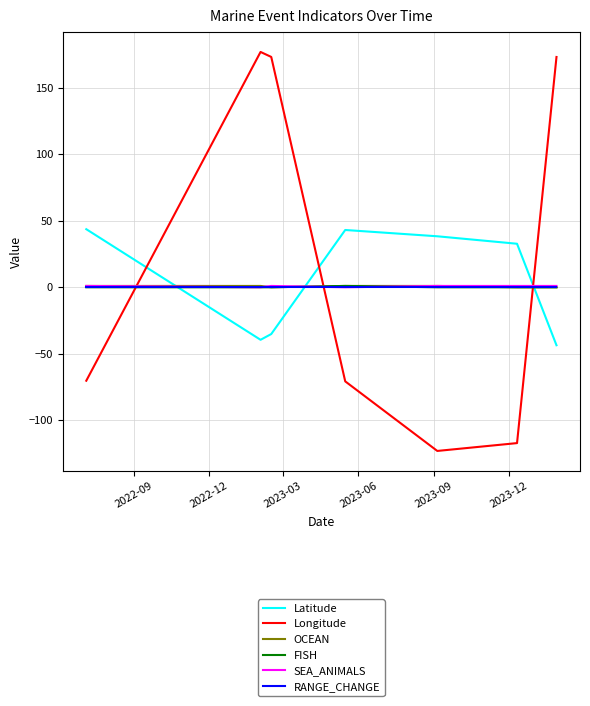

Which series has the widest spread of values?

Longitude